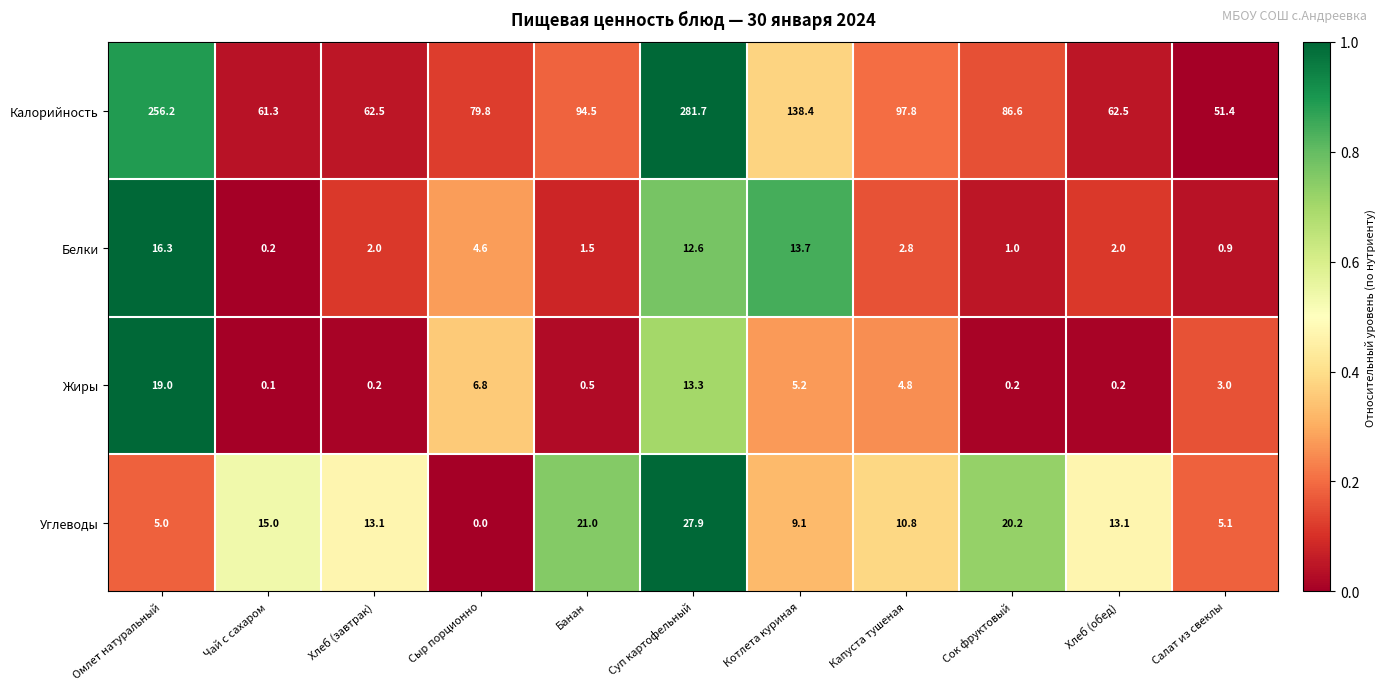

What is the average value of the Калорийность series?

115.7